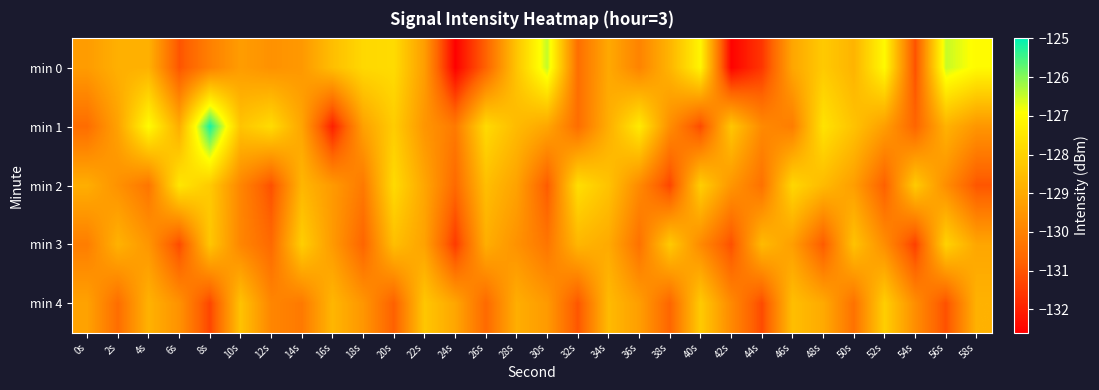

At which category is the sum across all series the highest?

8s